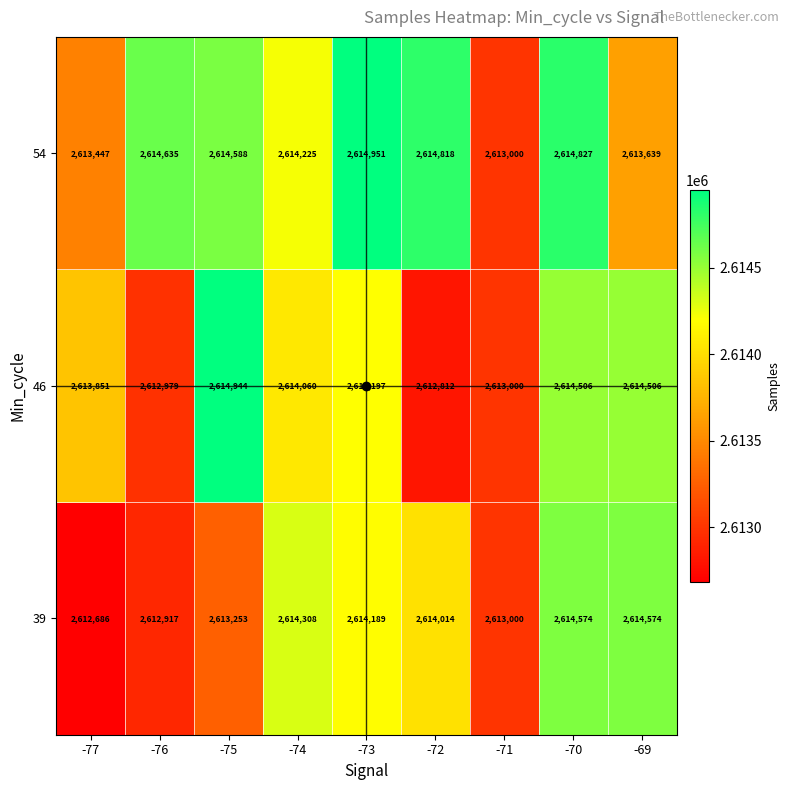

What is the smallest value displayed?

2612686